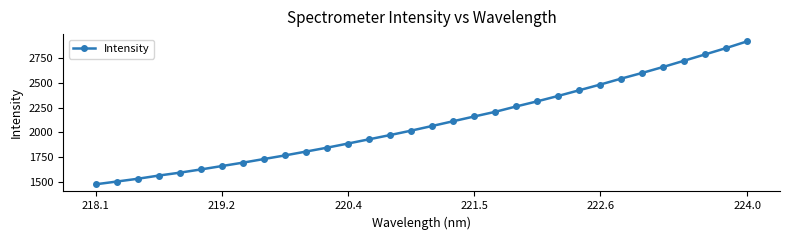

What is the smallest value displayed?

1476.0